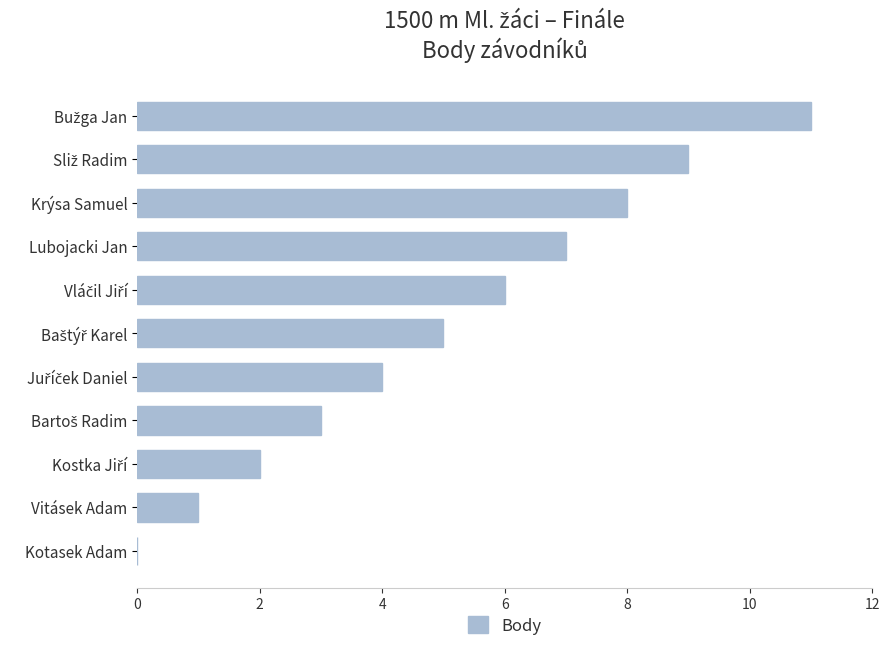

True or false: the data shows 8 at Krýsa Samuel.

True